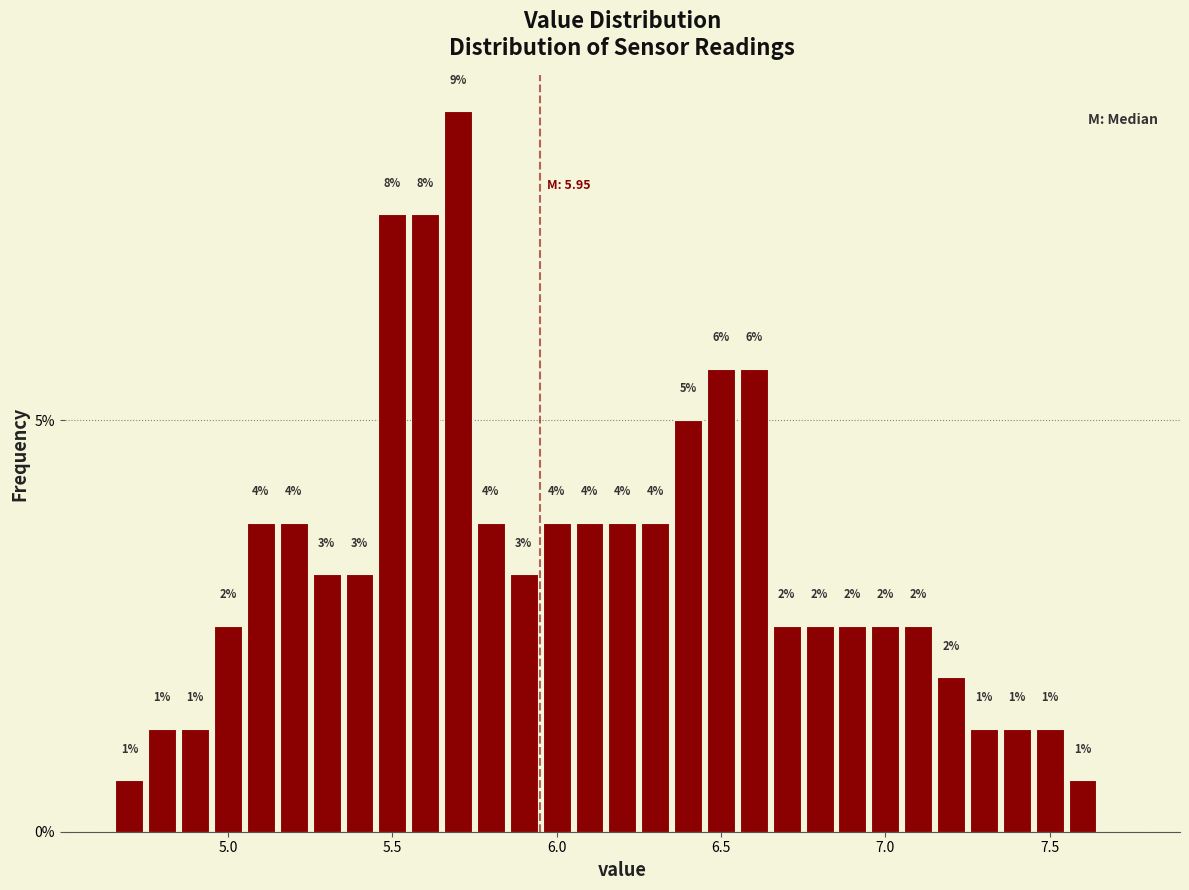

Read against the x-axis, roughly where is the centre of the tallest bar?

5.70